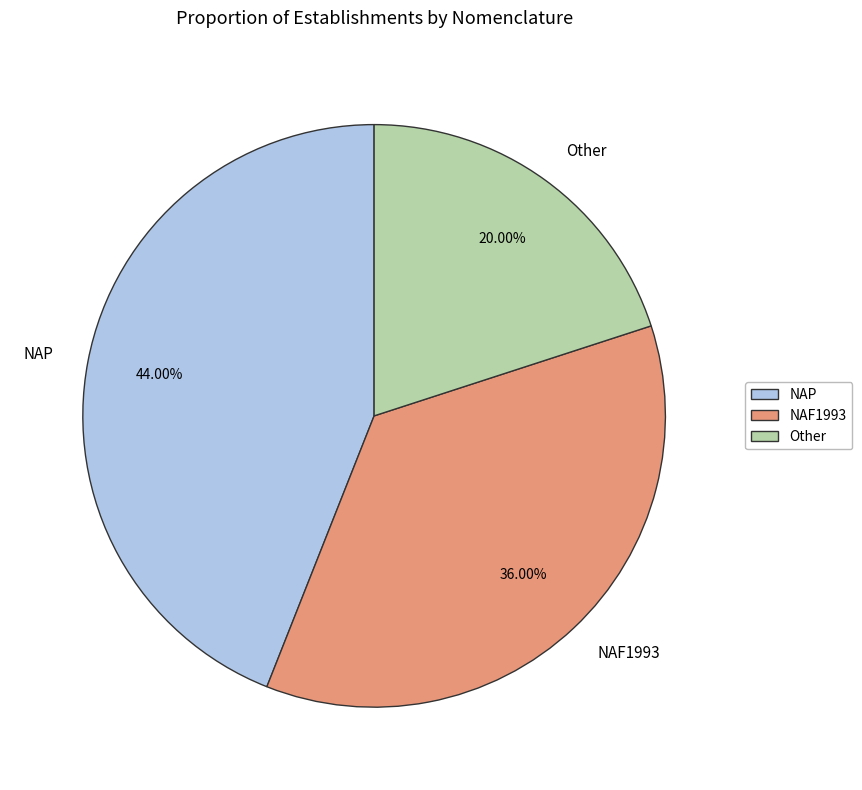

What is the ratio of the value at NAF1993 to the value at Other?

1.8